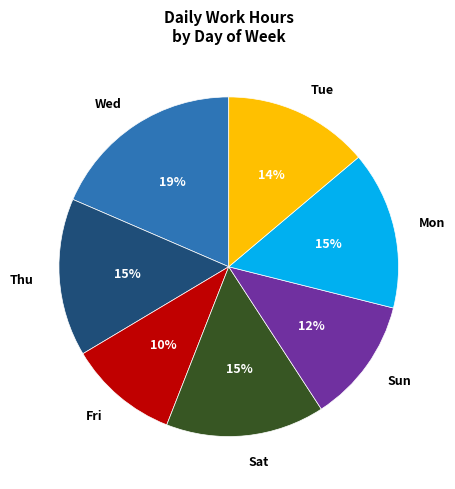

How many segments does this pie chart have?

7